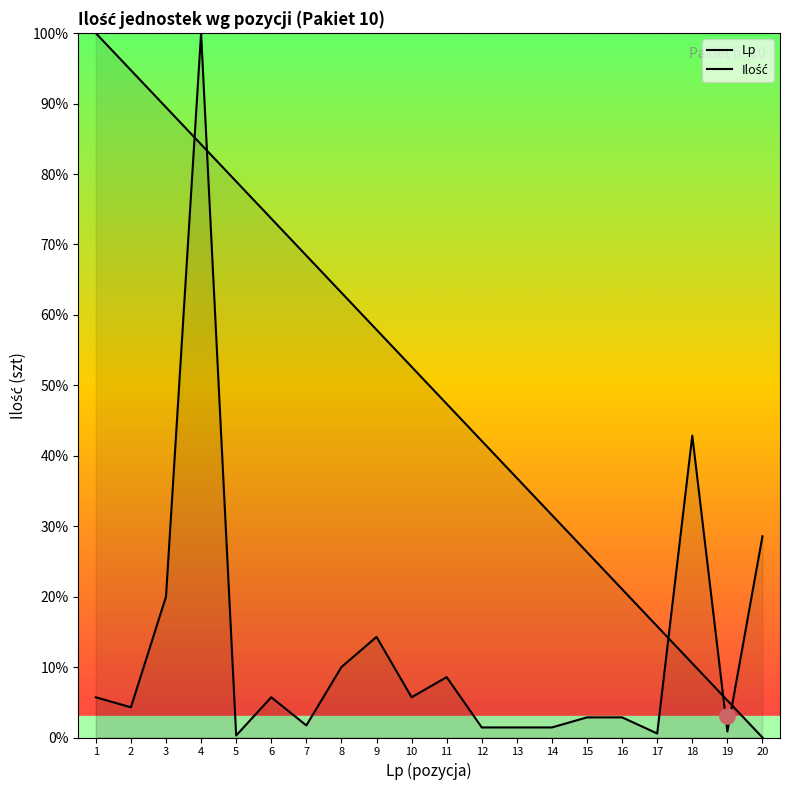

At how many categories does at least one series exceed 11?

19